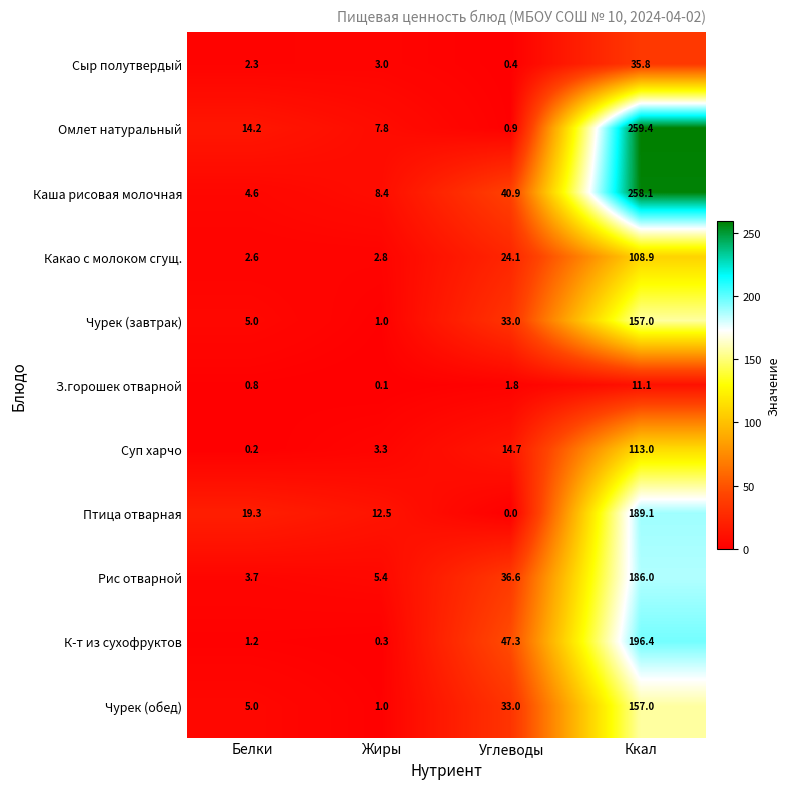

At which label does Птица отварная reach its peak?

Ккал